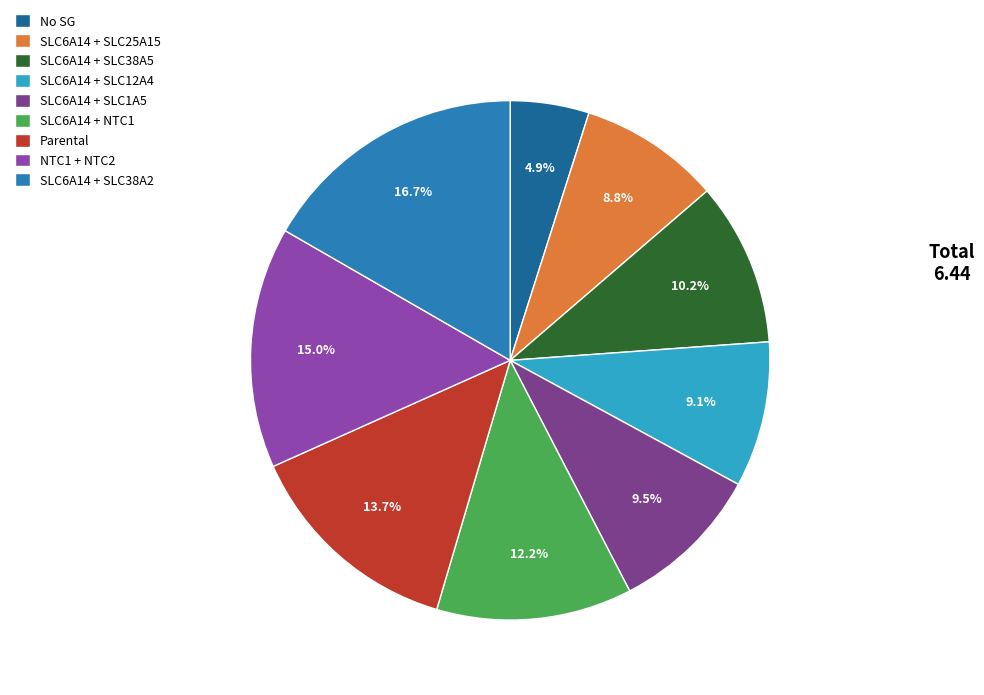

To the nearest percent, what is the difference between the largest and smallest slice percentages?

12%